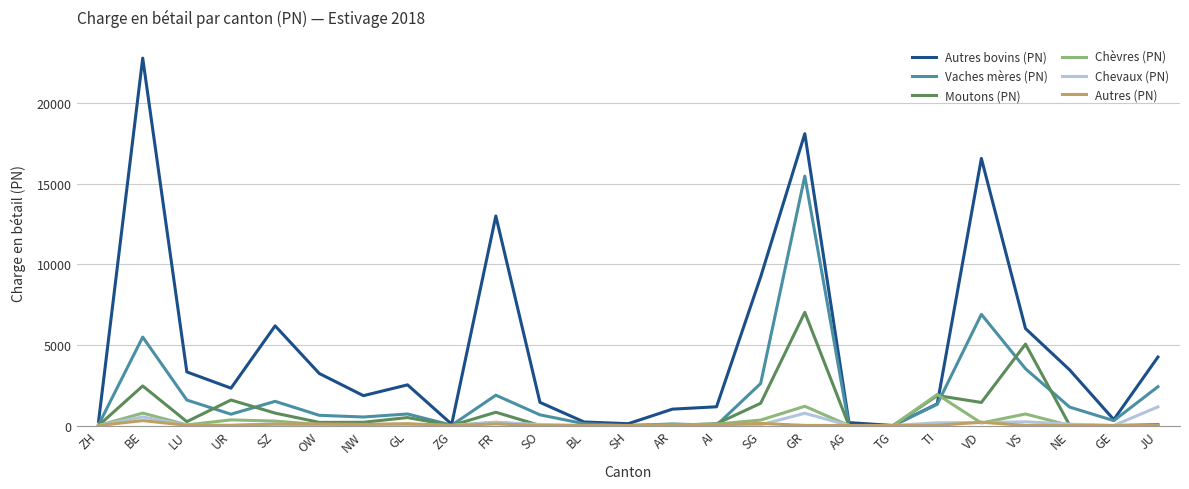

Which series changed the most between SZ and ZG?

Autres bovins (PN)